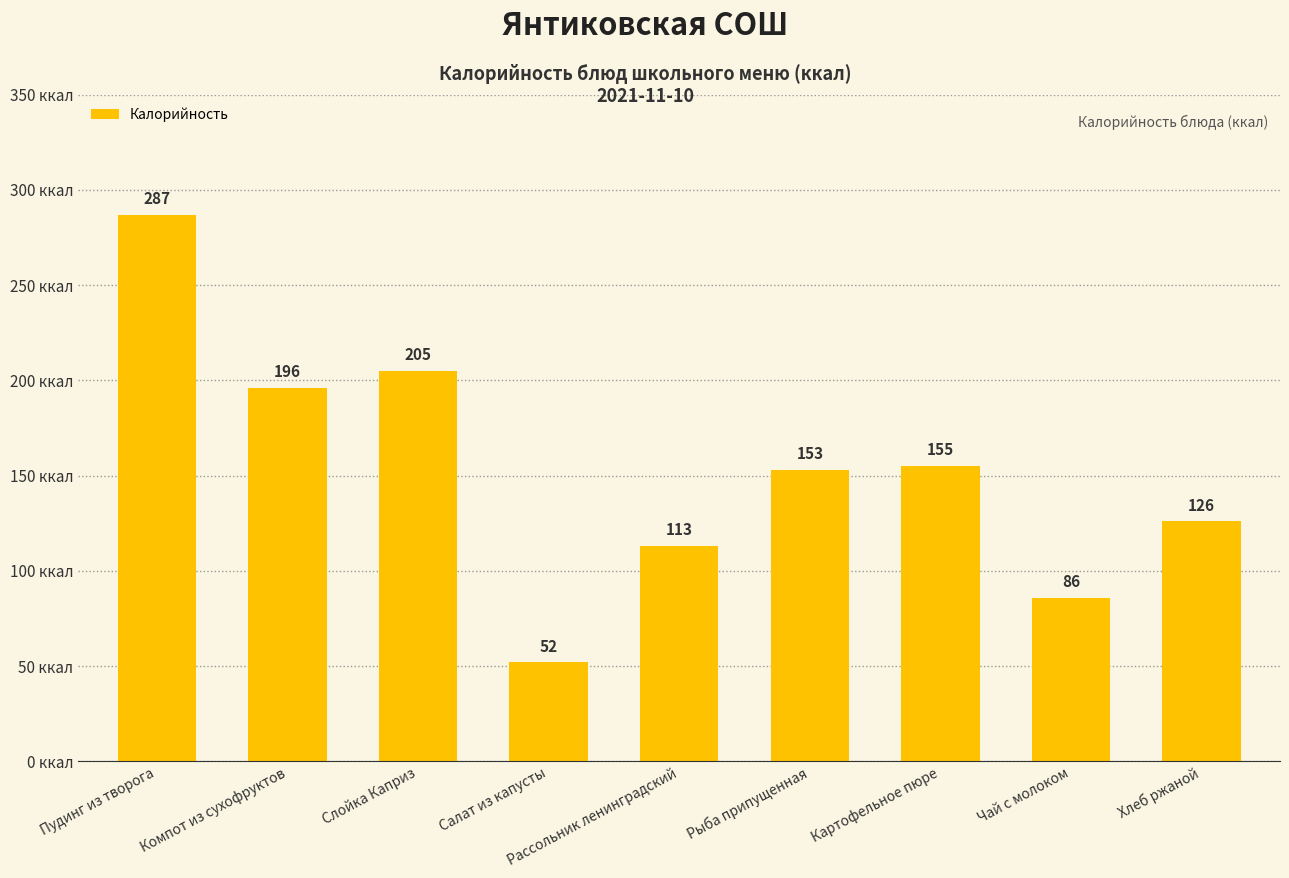

What is the label of the 1st bar from the left?

Пудинг из творога